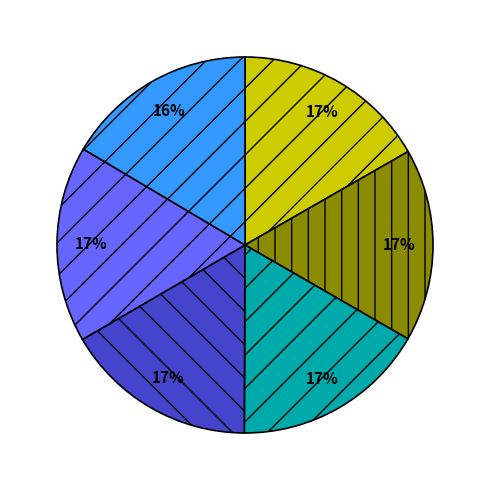

Is there any slice that represents more than half of the pie?

No